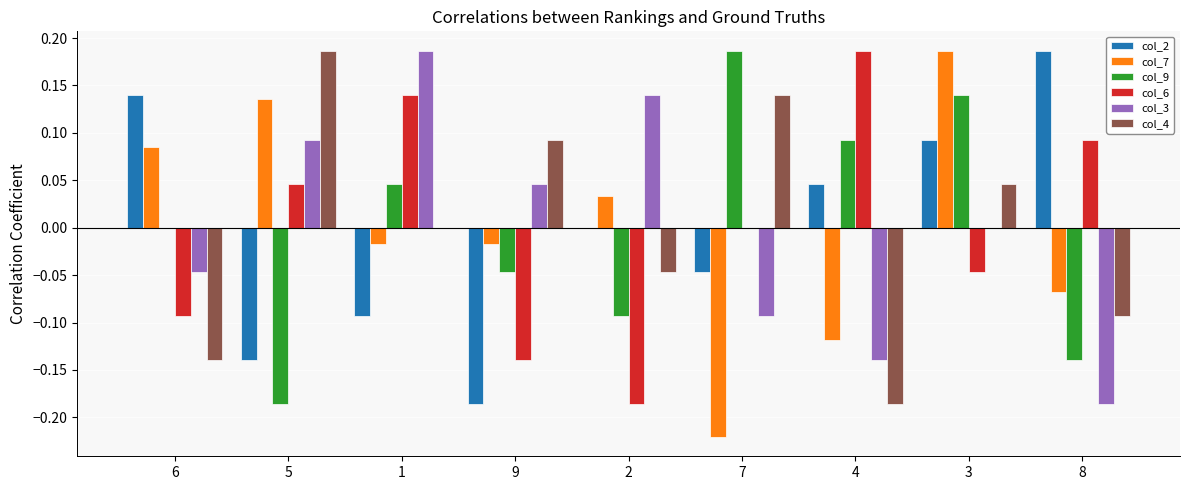

Is the value of col_2 at 8 greater than the value of col_4 at 6?

Yes